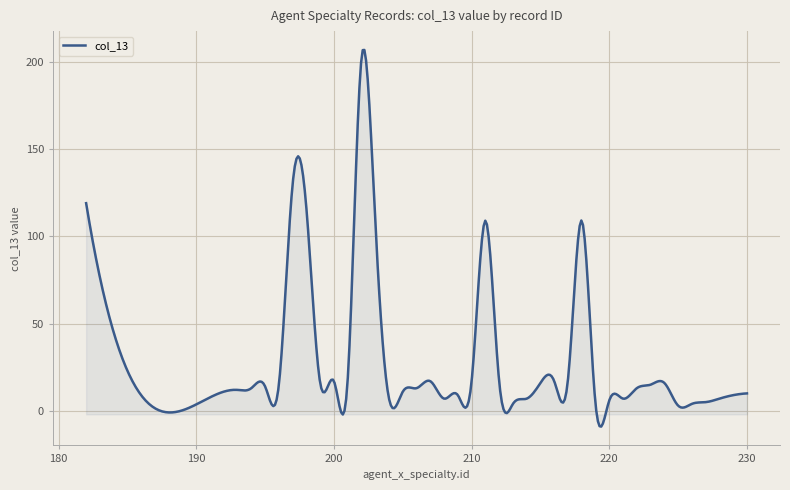

What is the difference between the maximum and minimum values?

215.8